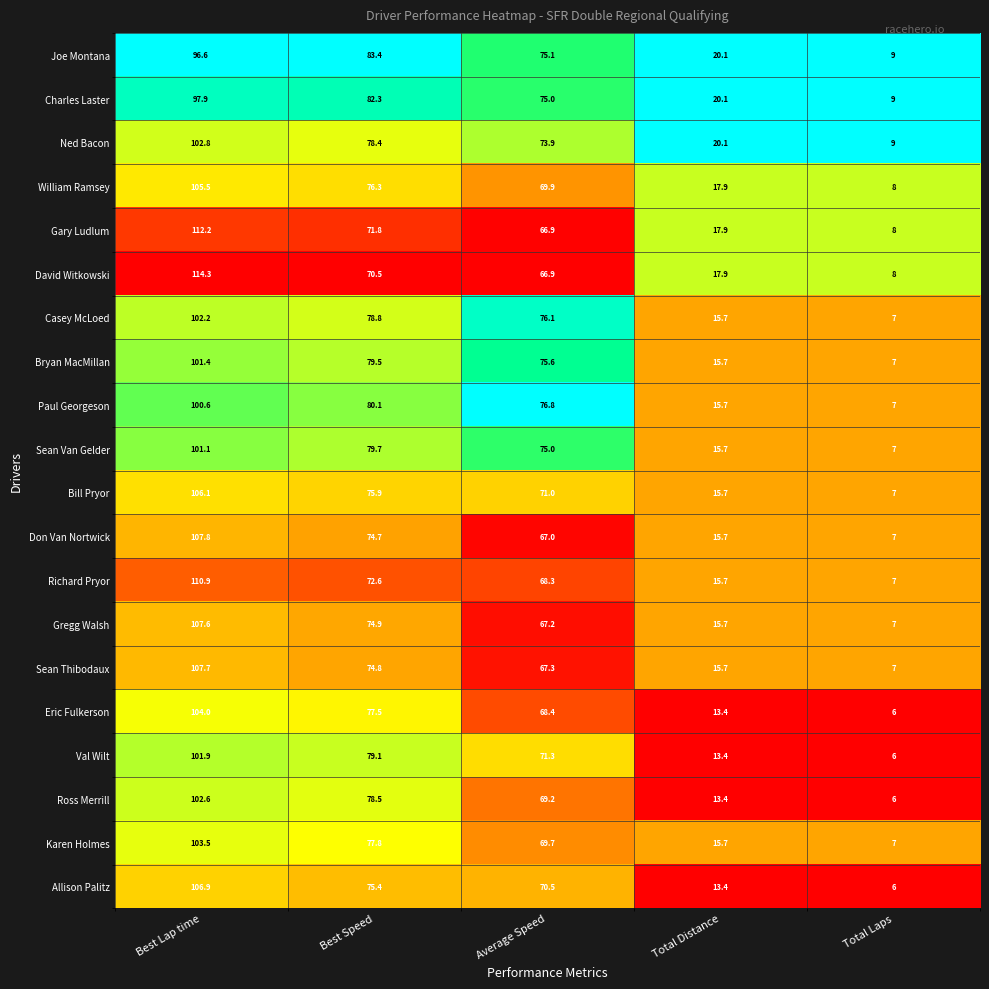

At which label is Paul Georgeson closest to 53?

Average Speed